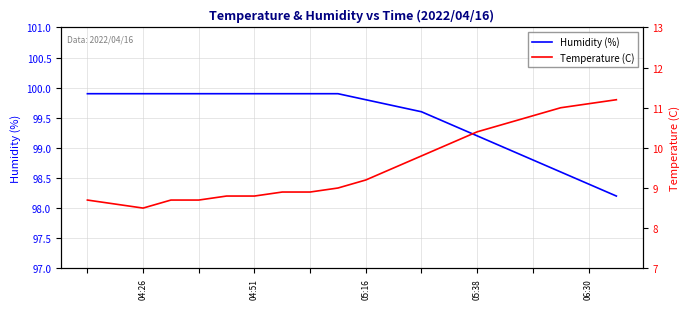

True or false: Temperature (C) and Humidity (%) cross at least once.

False